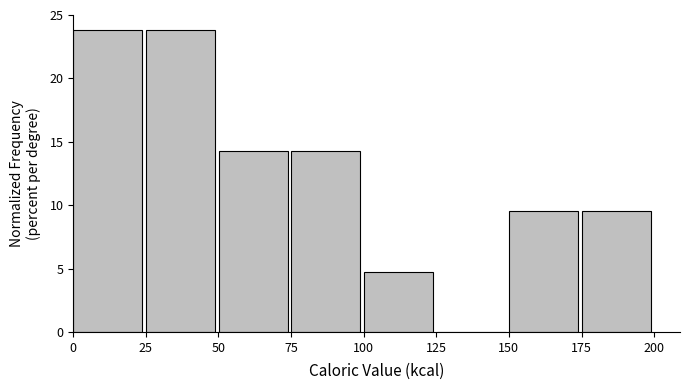

Reading left to right, list every bar in this chart as the range it spans on the x-axis followed by its height. Neither the bar edges nor the heights are printed on the chart, so give them approximately, as read against the axes.

0 to 25: 24.0
25 to 50: 24.0
50 to 75: 14.5
75 to 100: 14.5
100 to 125: 5.0
125 to 150: 0
150 to 175: 9.5
175 to 200: 9.5